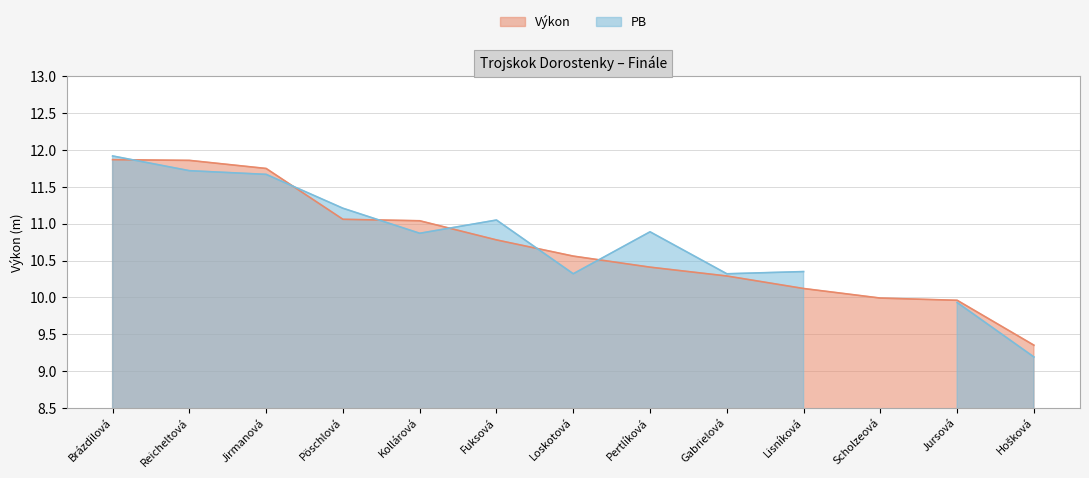

Which category has the lowest value across all series?

Hošková